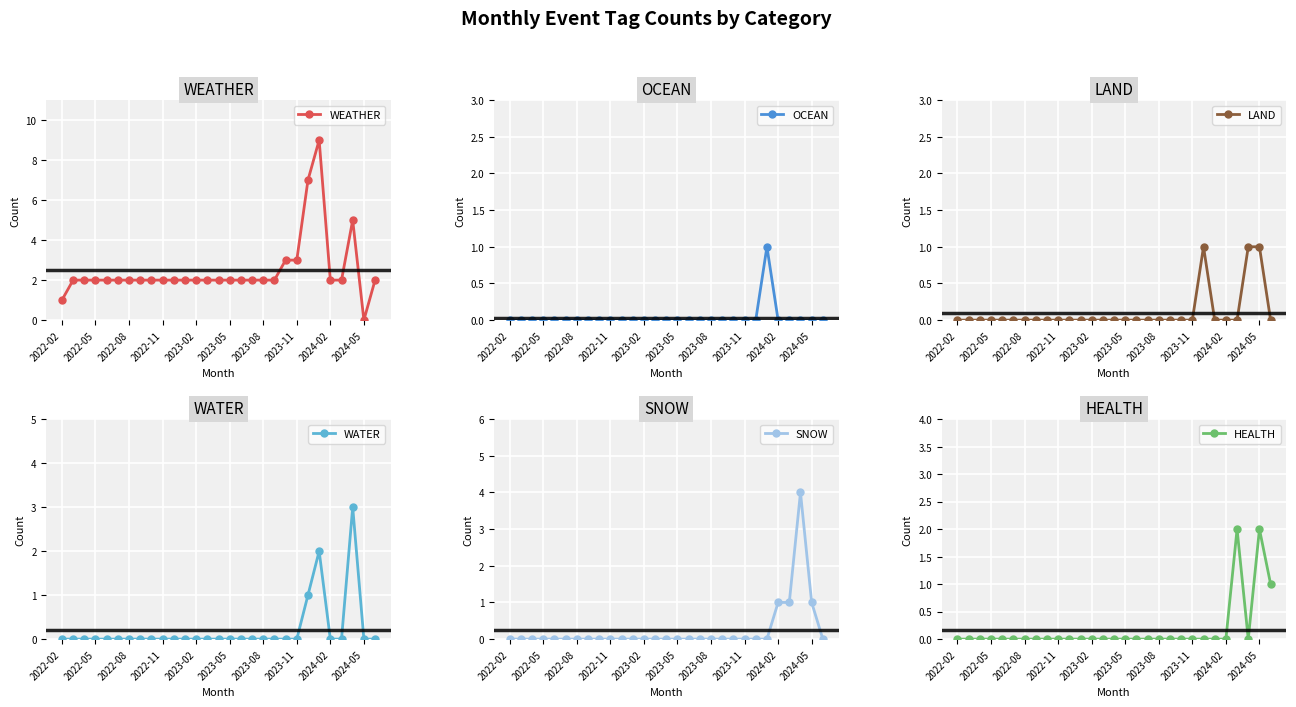

True or false: WEATHER and HEALTH cross at least once.

True